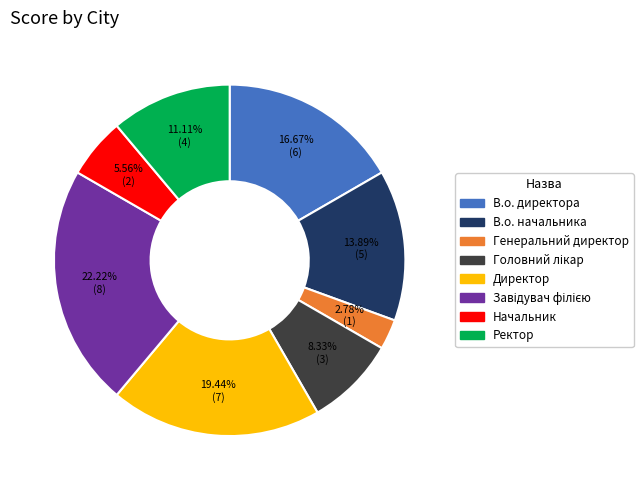

Which category has the smallest portion of the pie?

Генеральний директор